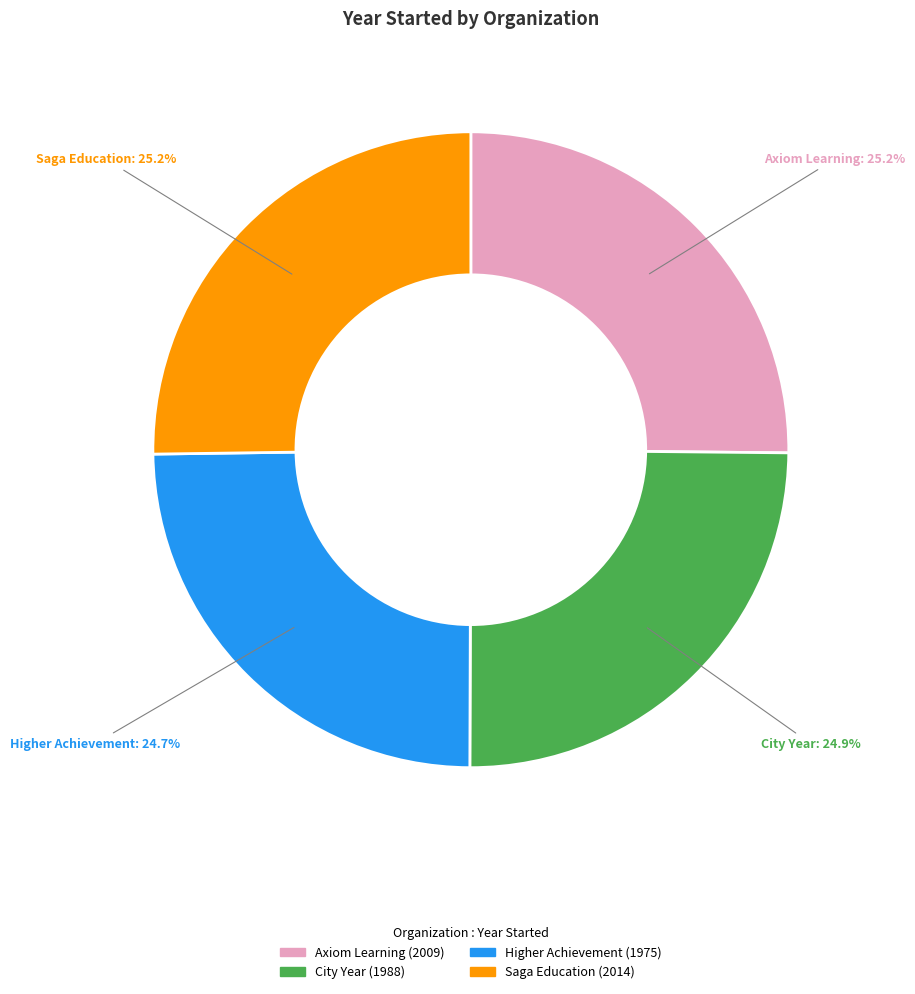

Approximately how many times larger is the value at Saga Education compared to City Year?

1.0